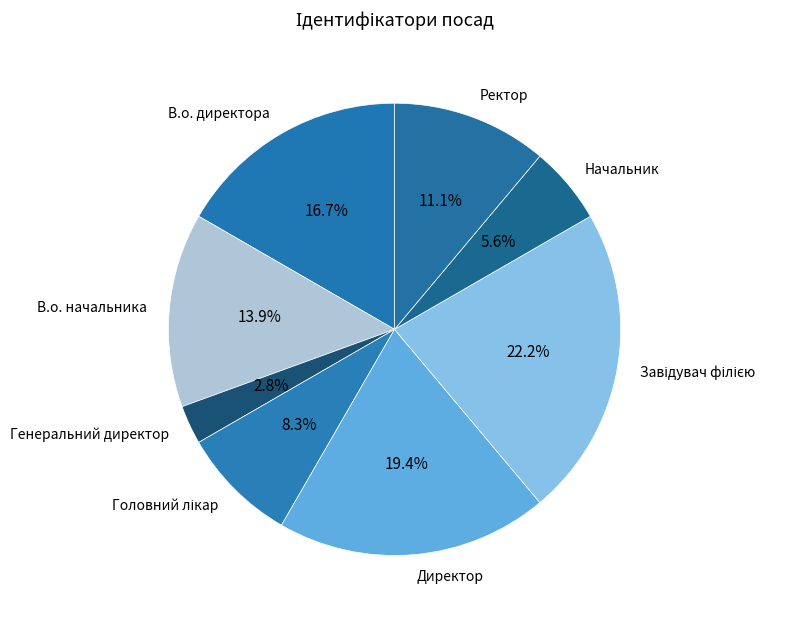

Which category has the smallest portion of the pie?

Генеральний директор